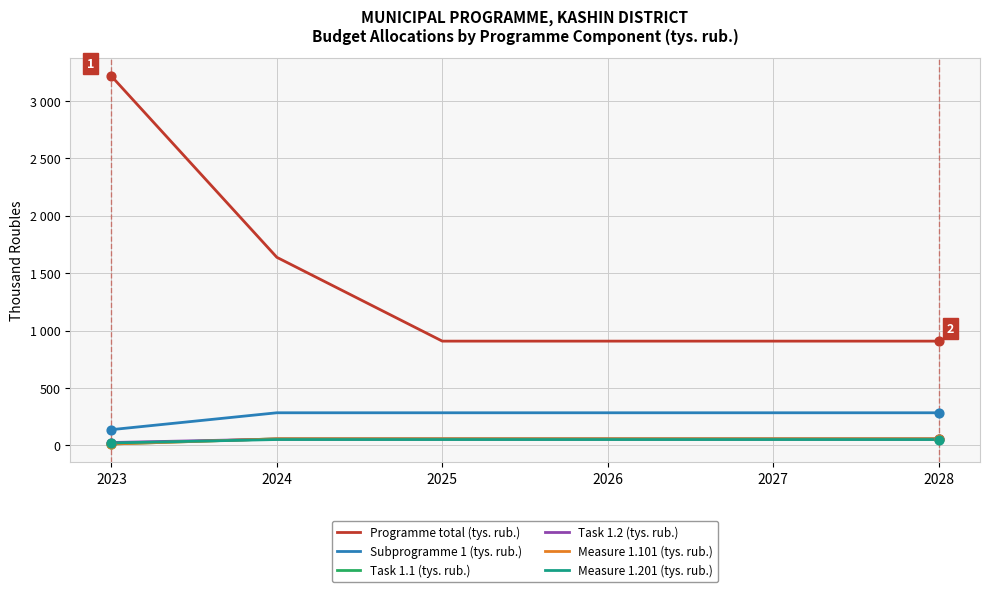

Does the chart have visible grid lines?

Yes